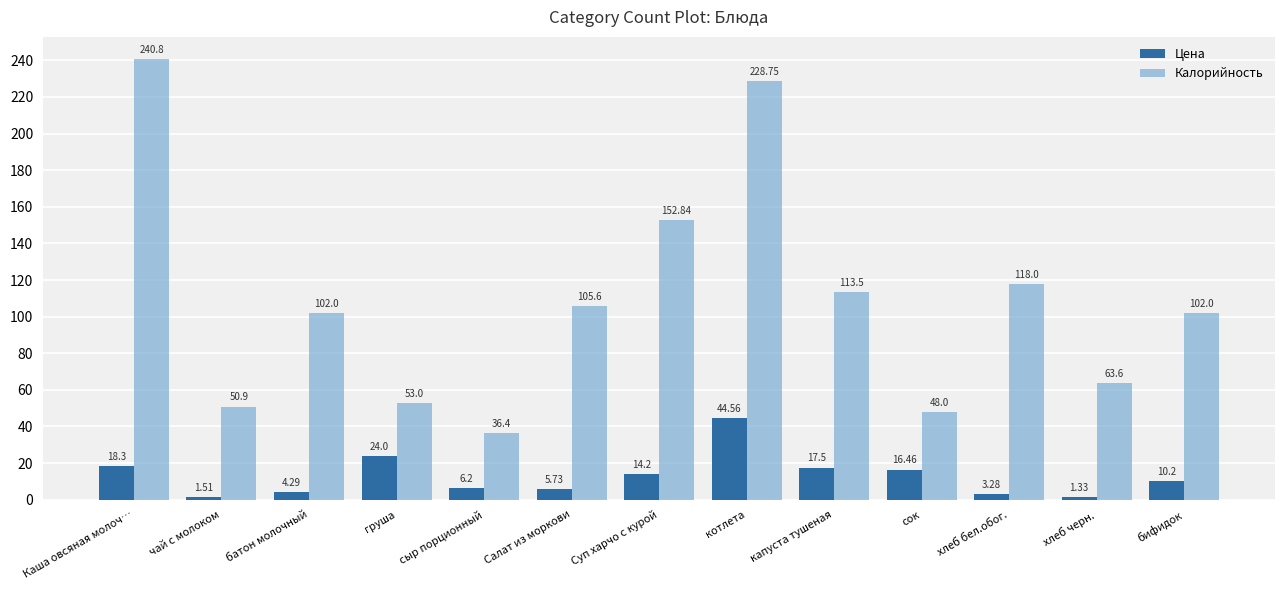

Which category has the lowest value in the Цена series?

хлеб черн.